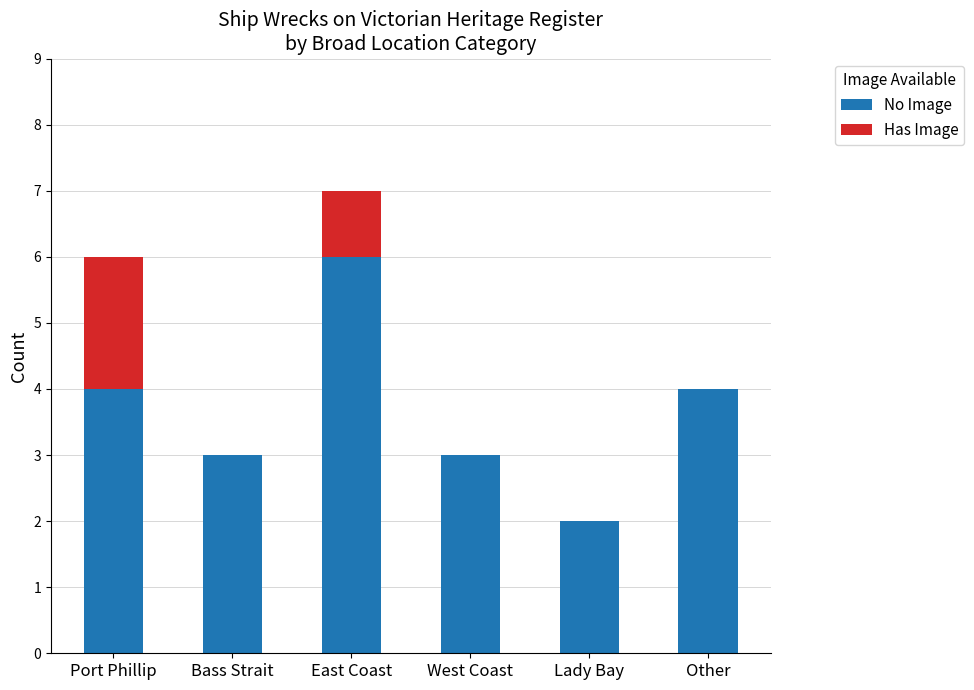

What is the sum of the No Image values at Bass Strait and Port Phillip?

7